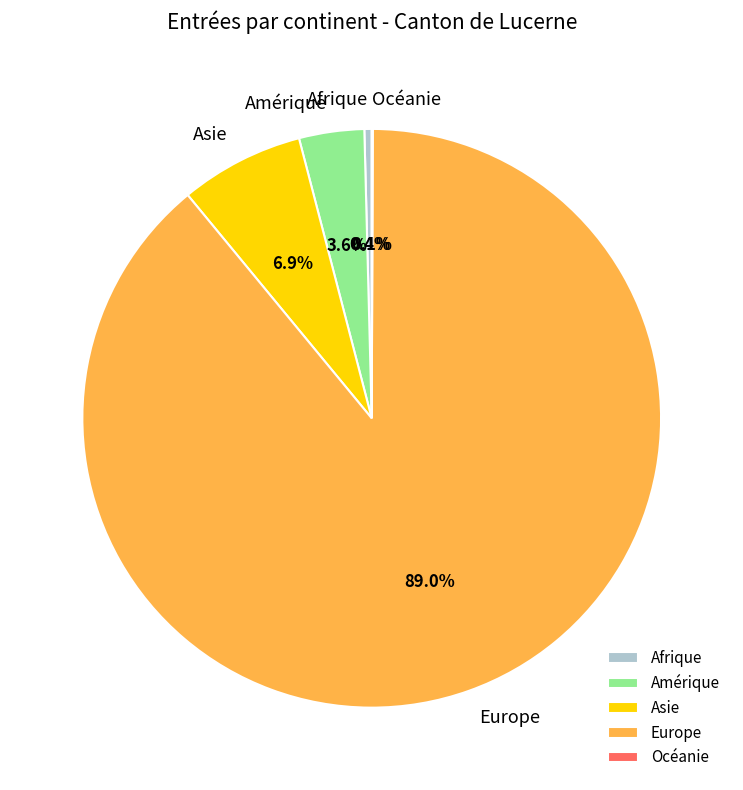

How much of the chart is everything except Europe?

11.0%